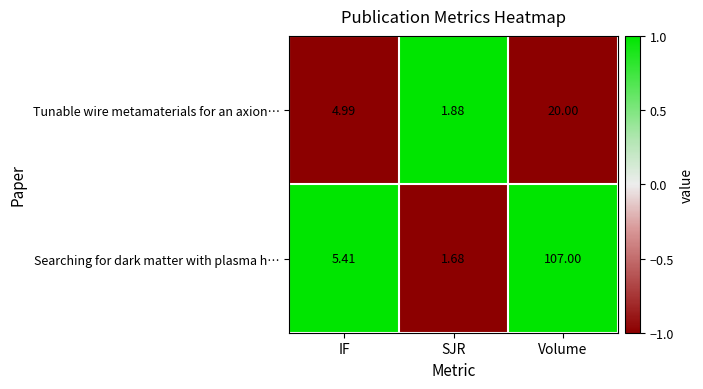

Is the value of Searching for dark matter with plasma h… at IF greater than the value of Tunable wire metamaterials for an axion… at SJR?

Yes